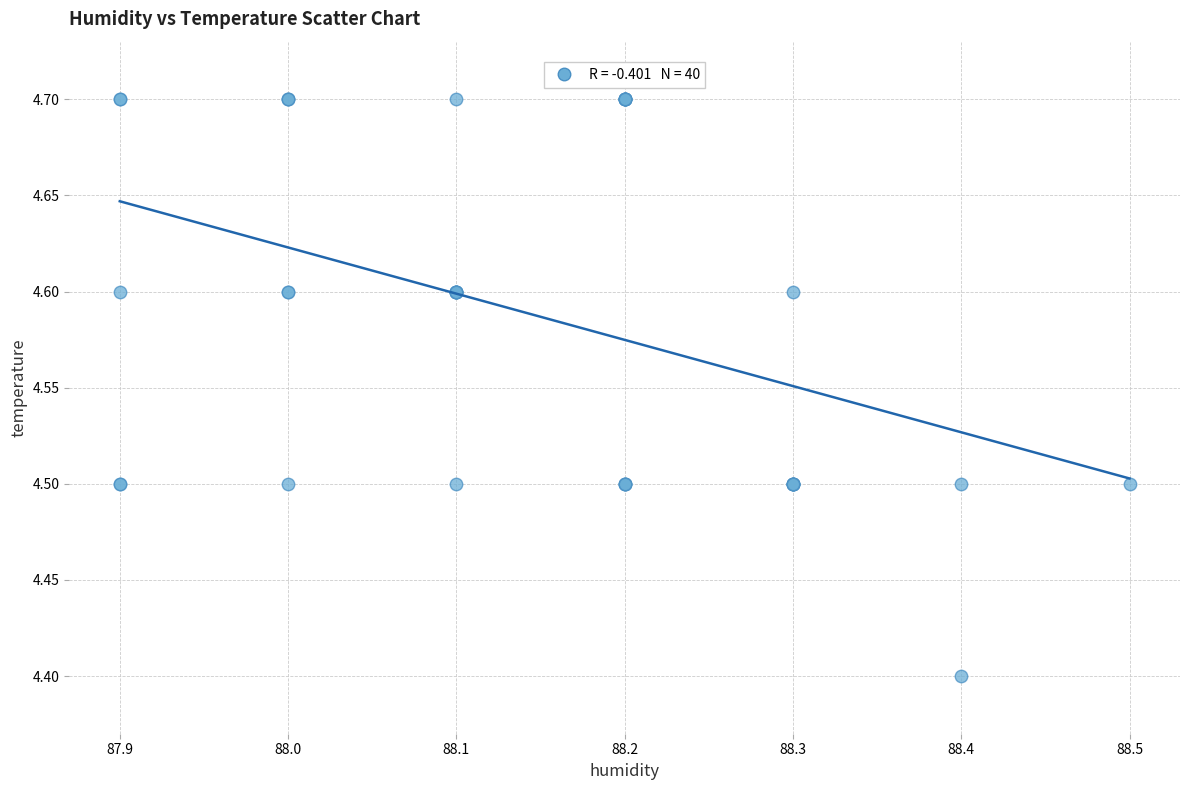

What Y value in the scatter plot is closest to 4?

4.4